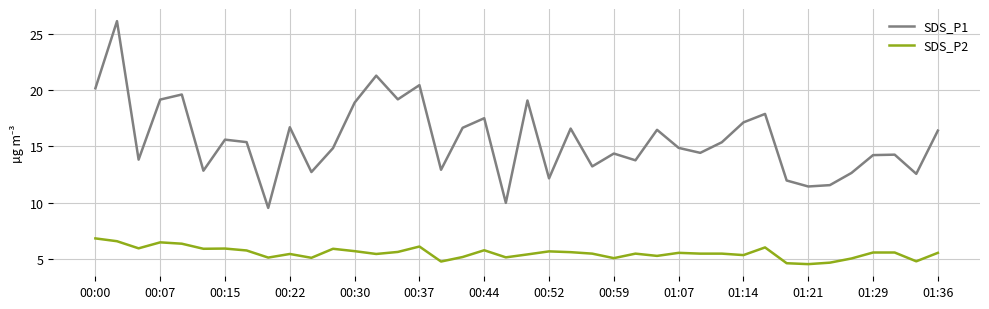

True or false: SDS_P1 and SDS_P2 intersect in this chart.

False